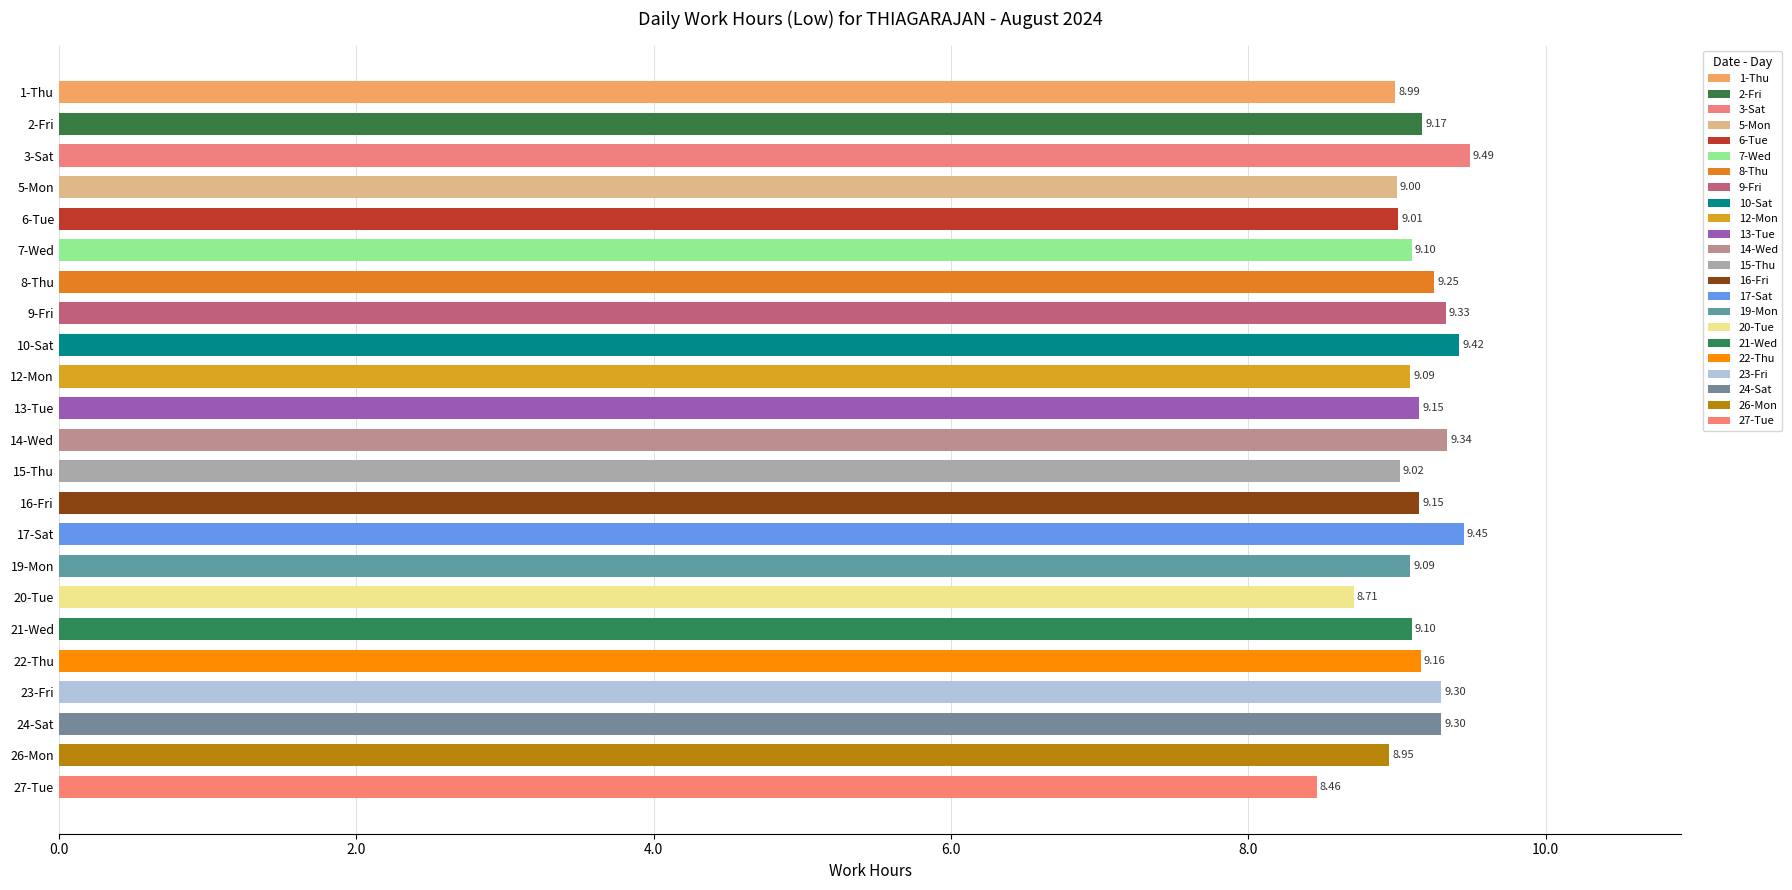

What is the ratio of the value at 21-Wed to the value at 2-Fri?

1.0